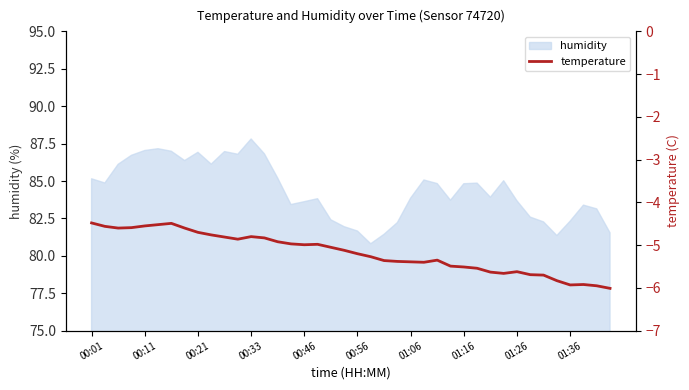

How many lines are shown in the chart?

1